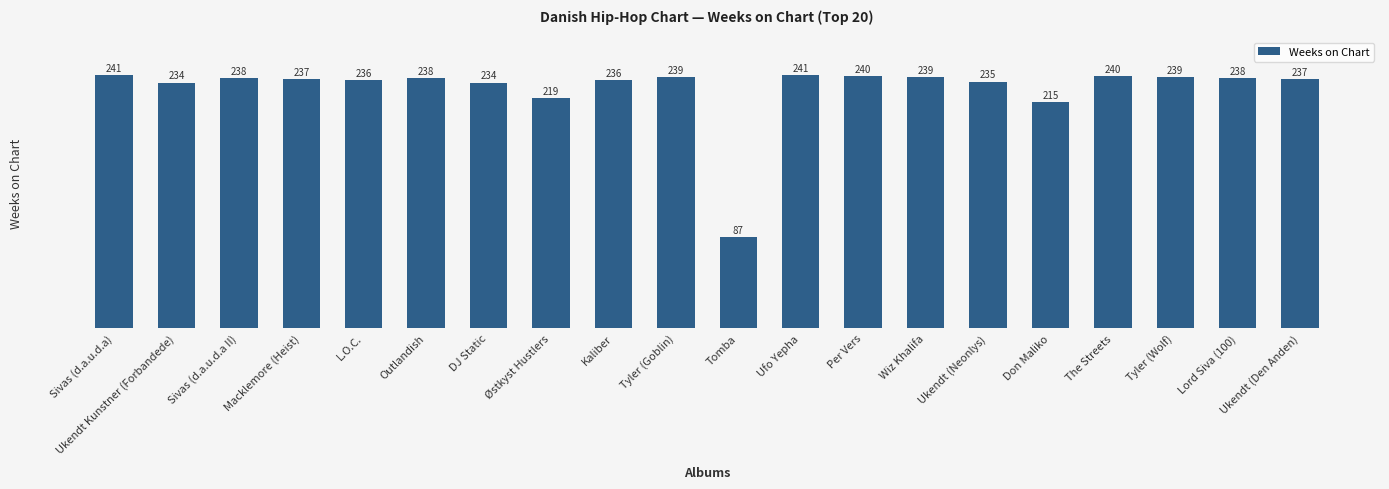

How many values are below 238?

10